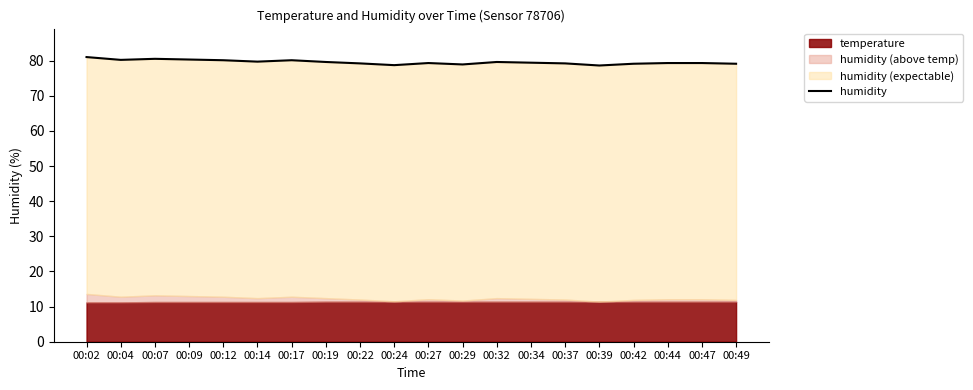

How many interior local valleys (lower than both neighbors) does the data have?

5